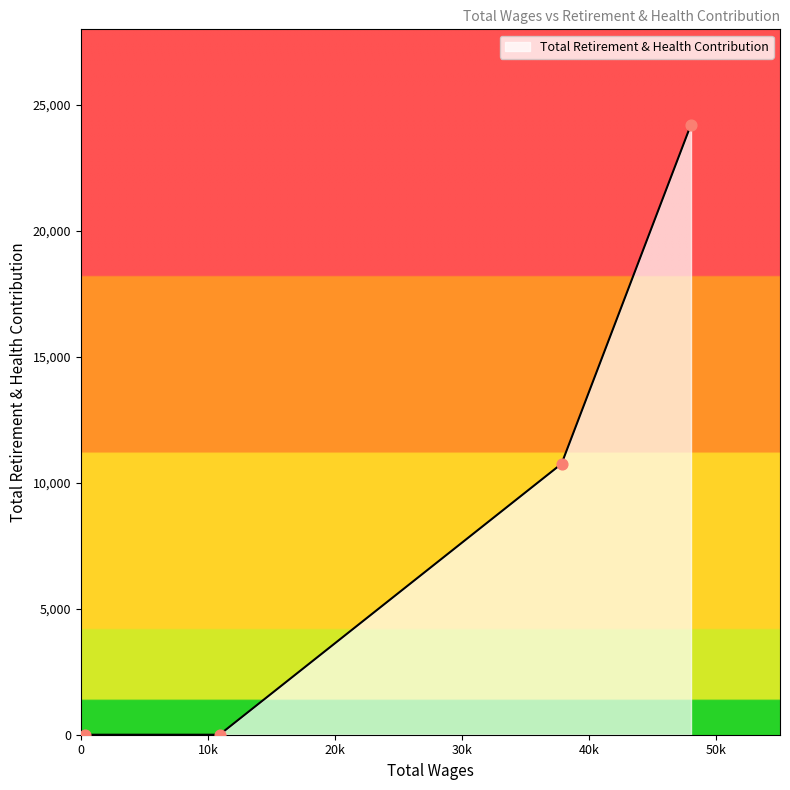

What is the greatest value displayed?

24222